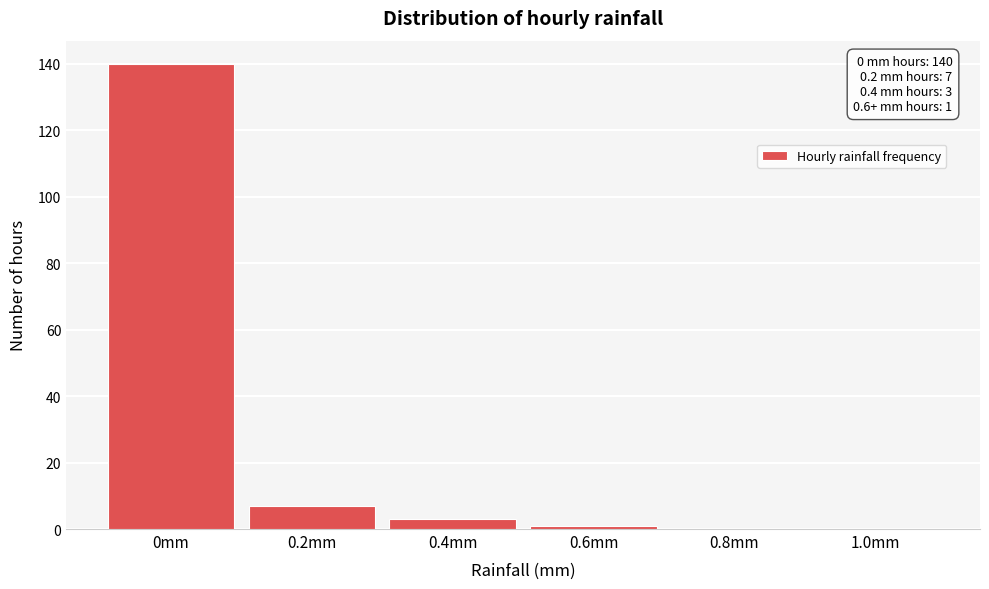

Over which range of the x-axis is the bar tallest?

-0.1 to 0.1